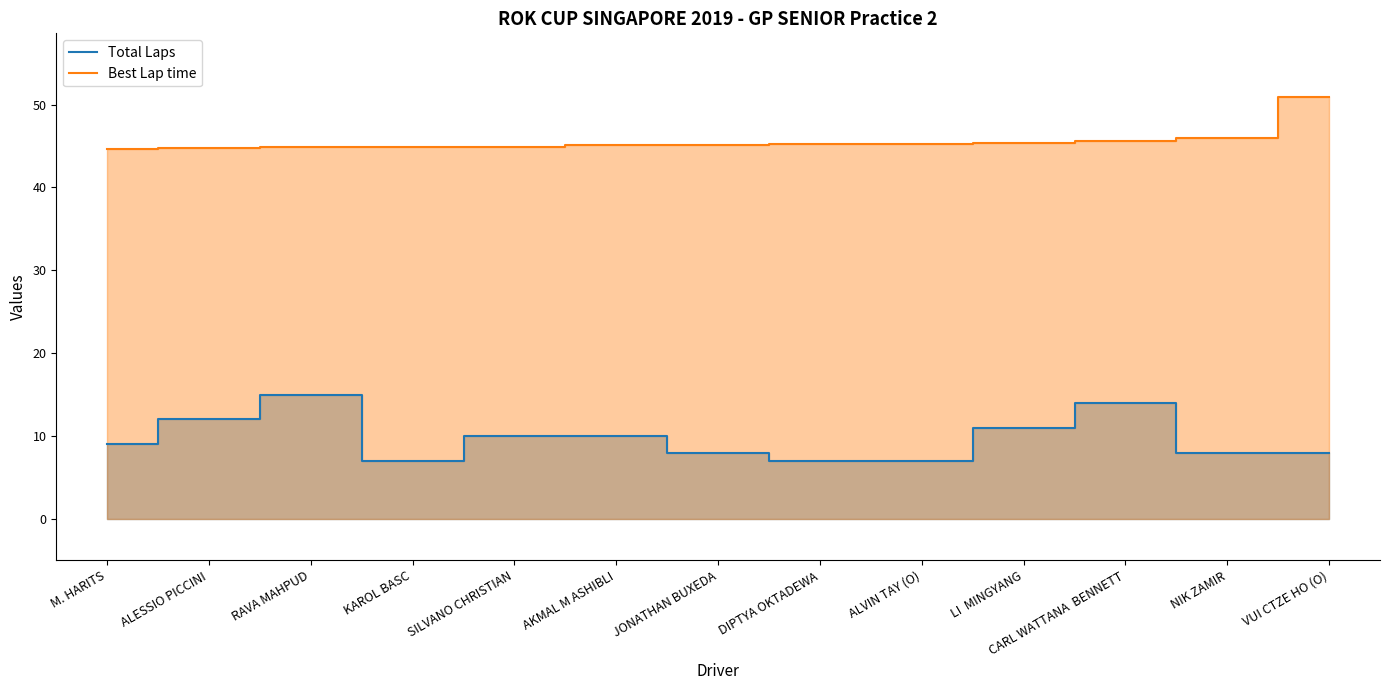

True or false: Total Laps has more than 2 interior local peaks.

False